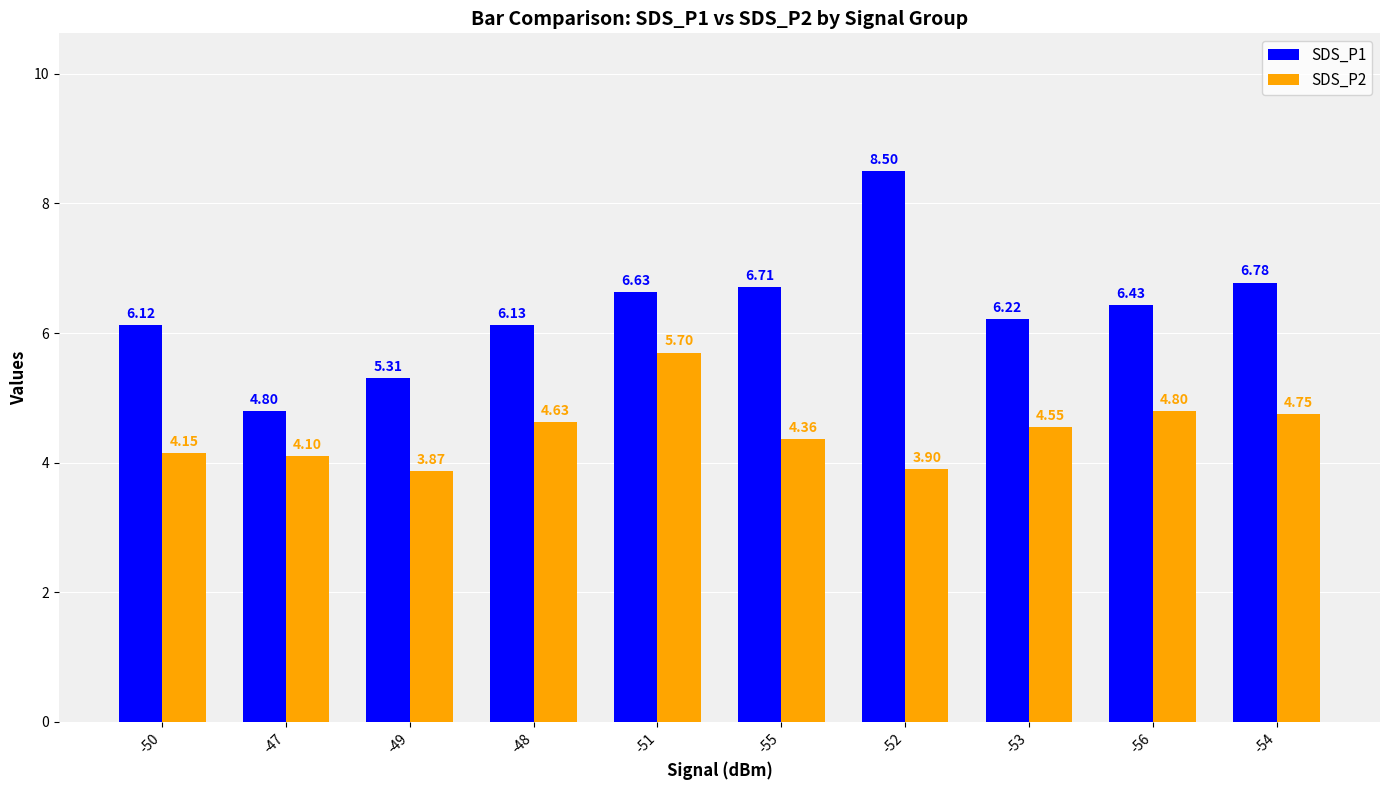

Rank the series by their maximum value, from lowest to highest.

SDS_P2, SDS_P1